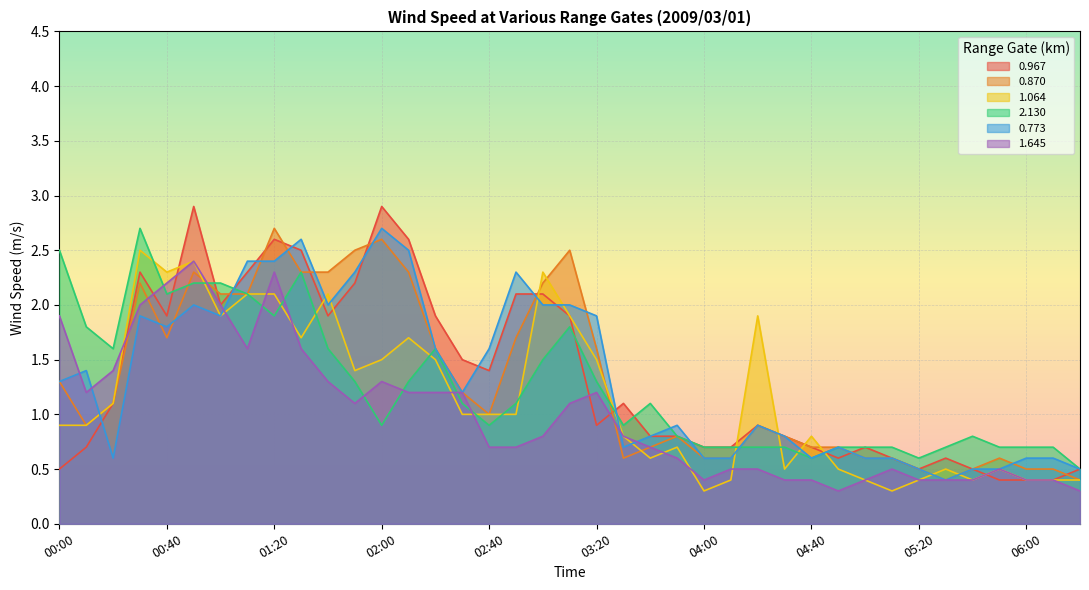

At which category is the sum across all series the highest?

00:50